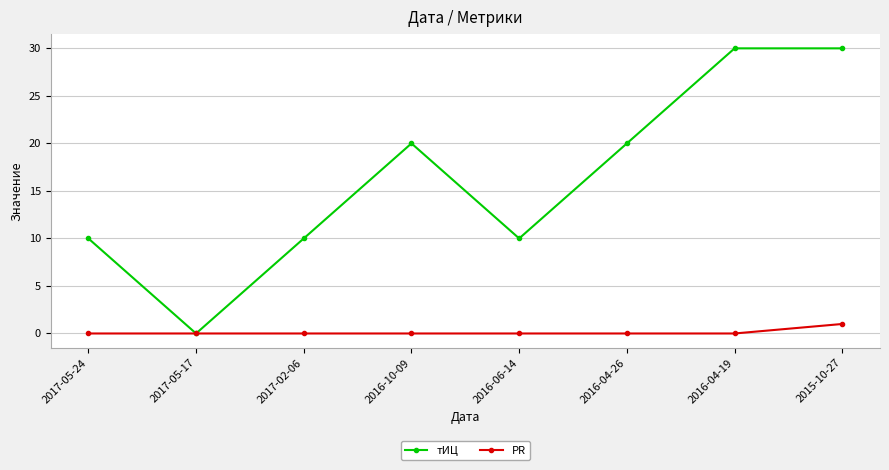

Reading left to right, list all the values displayed in this chart.

тИЦ: 2017-05-24=10	2017-05-17=0	2017-02-06=10	2016-10-09=20	2016-06-14=10	2016-04-26=20	2016-04-19=30	2015-10-27=30
PR: 2017-05-24=0	2017-05-17=0	2017-02-06=0	2016-10-09=0	2016-06-14=0	2016-04-26=0	2016-04-19=0	2015-10-27=1